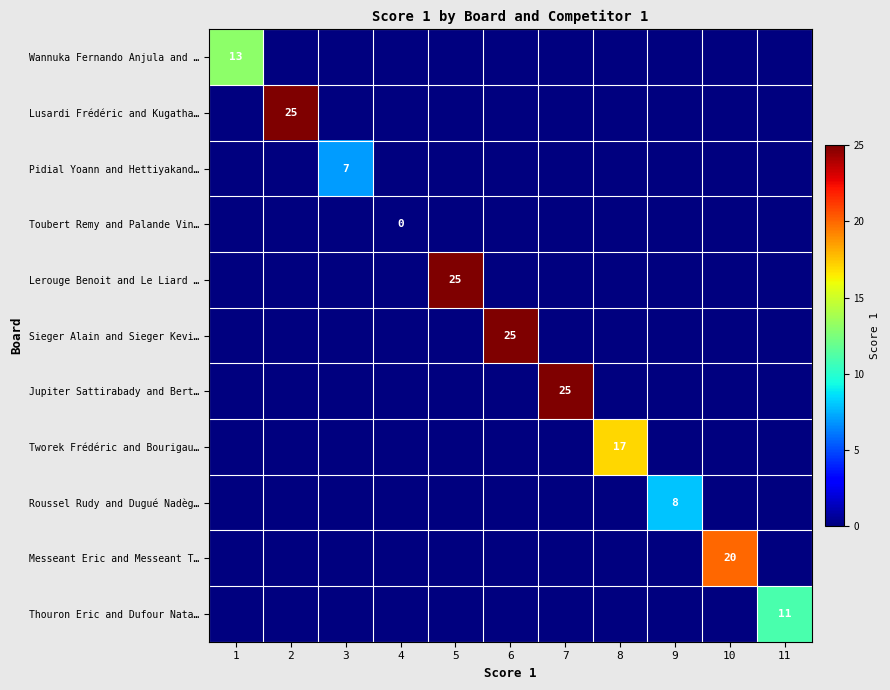

At 10, list the series in order from largest to smallest.

Messeant Eric and Messeant T…, Wannuka Fernando Anjula and …, Lusardi Frédéric and Kugatha…, Pidial Yoann and Hettiyakand…, Toubert Remy and Palande Vin…, Lerouge Benoit and Le Liard …, Sieger Alain and Sieger Kevi…, Jupiter Sattirabady and Bert…, Tworek Frédéric and Bourigau…, Roussel Rudy and Dugué Nadèg…, Thouron Eric and Dufour Nata…